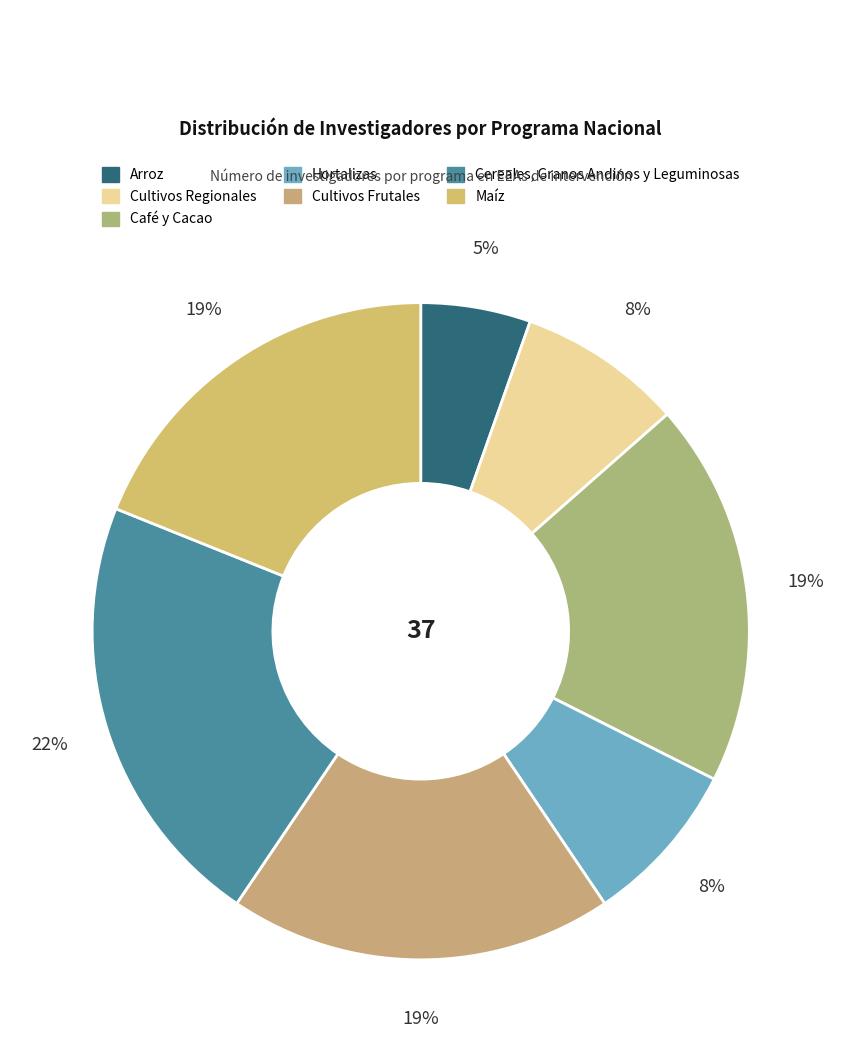

How many slices are in this pie chart?

7